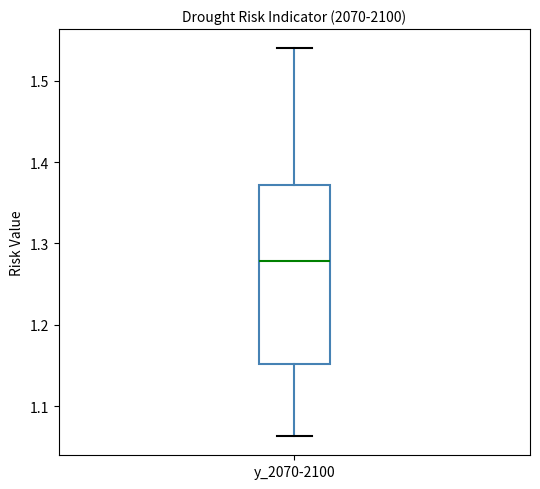

Transcribe this box plot: give where the median line is, the range the box spans, and where the two whiskers end, as read against the y-axis. The values are not printed on the chart, so give them approximately, as read against the axis.

median 1.28, box 1.15 to 1.37, whiskers 1.06 to 1.54